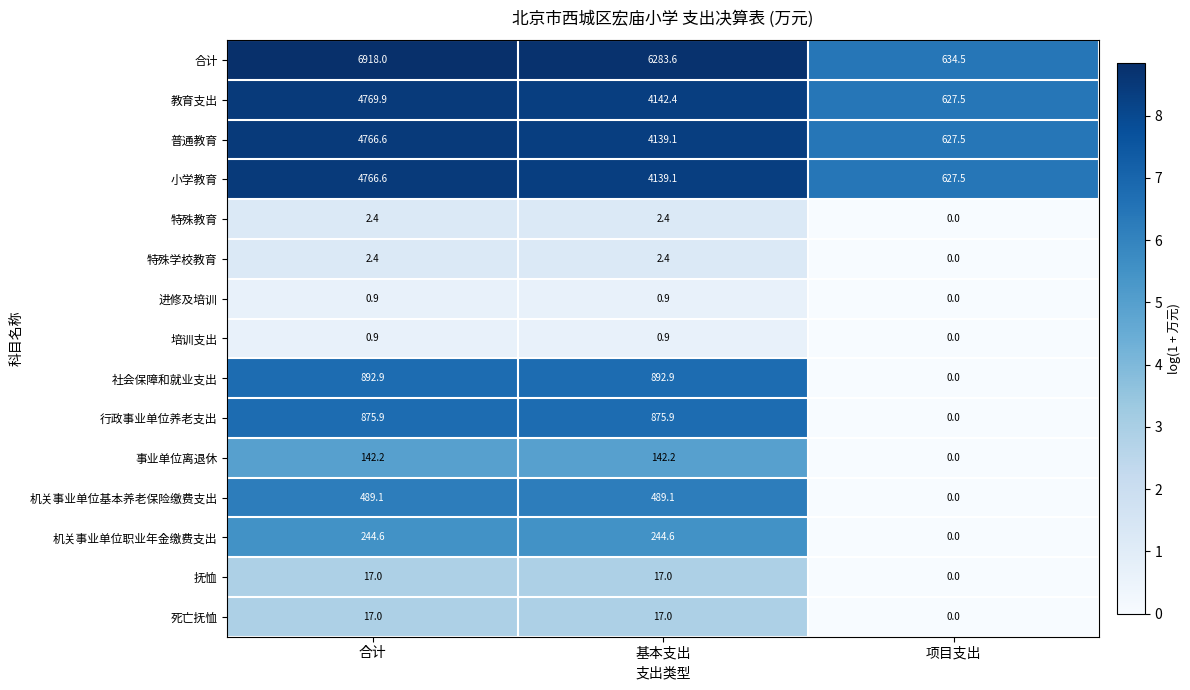

What is the spread (max minus min) of values at 项目支出?

634.5